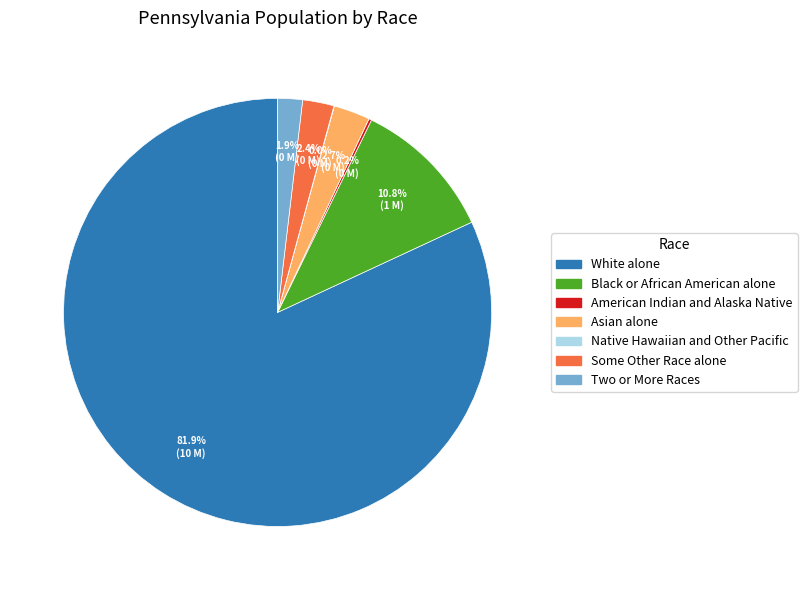

Which has a higher value, Asian alone or Two or More Races?

Asian alone